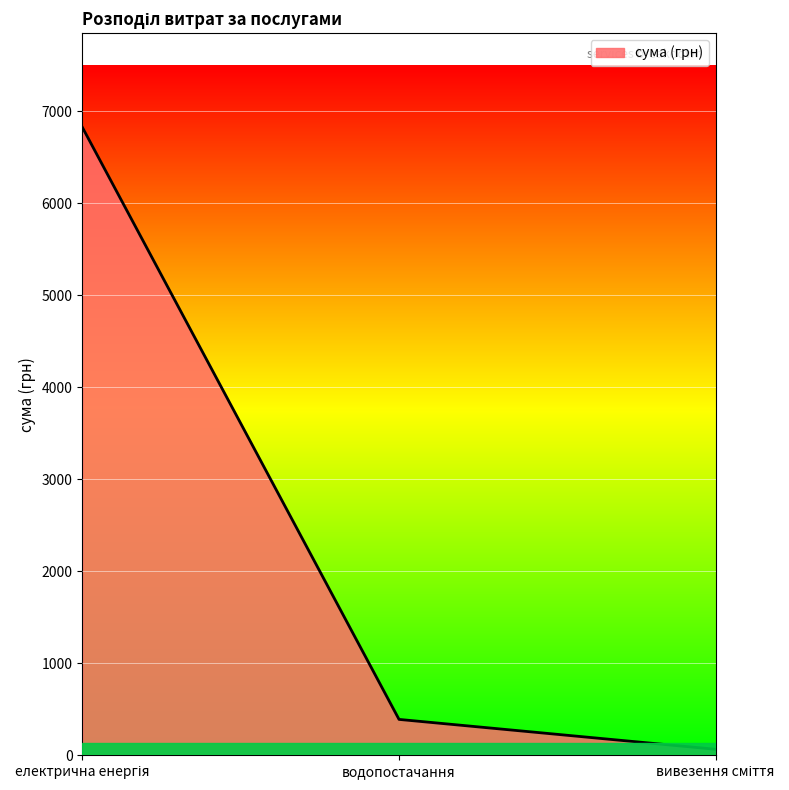

What is the maximum value shown in the chart?

6827